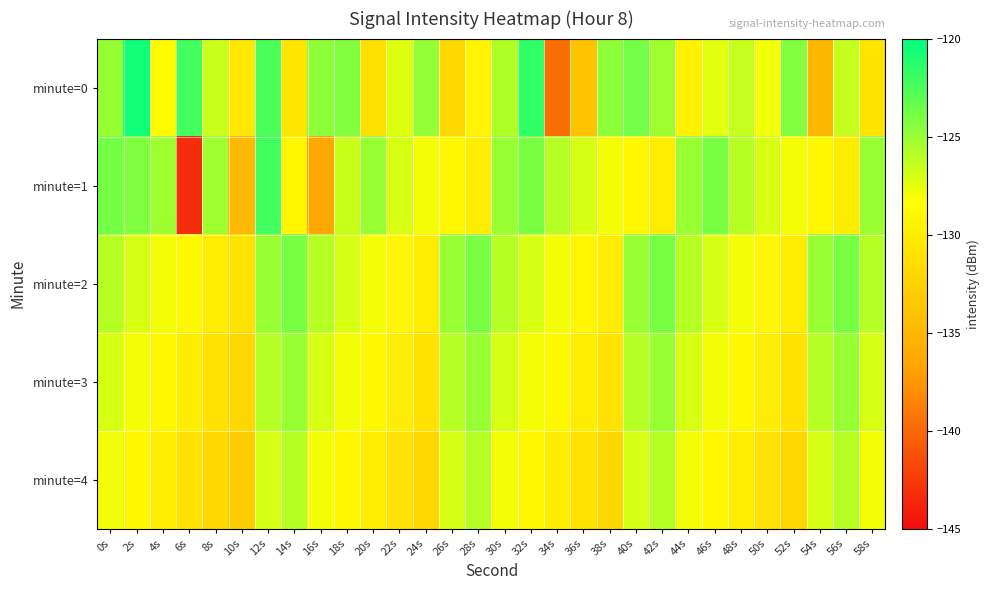

Count the number of categories in the chart.

30